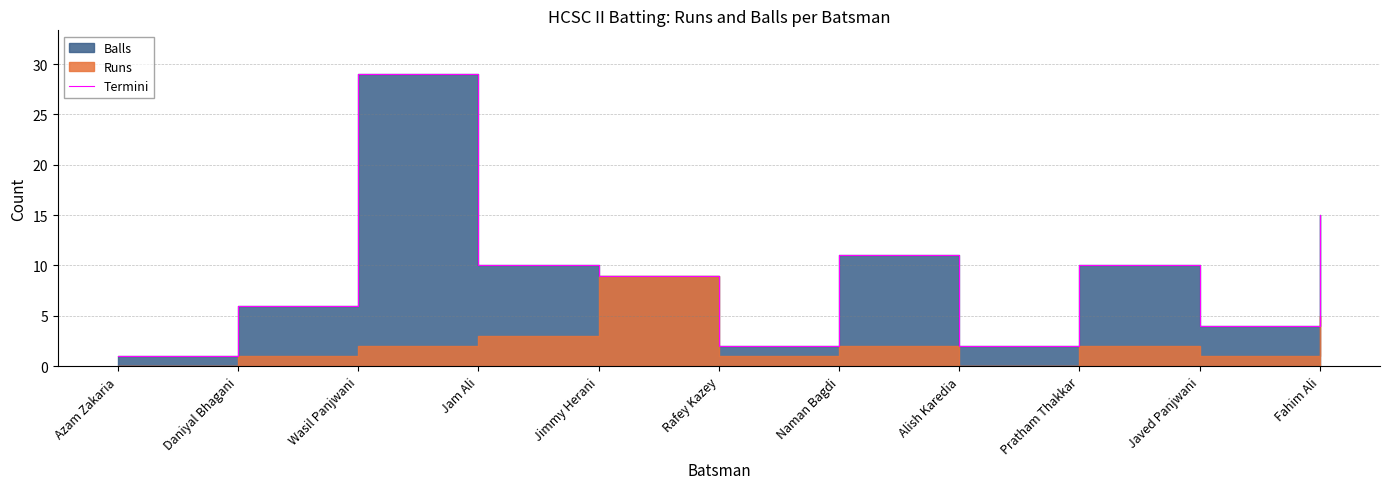

The value at Jam Ali is 6. True or false?

False